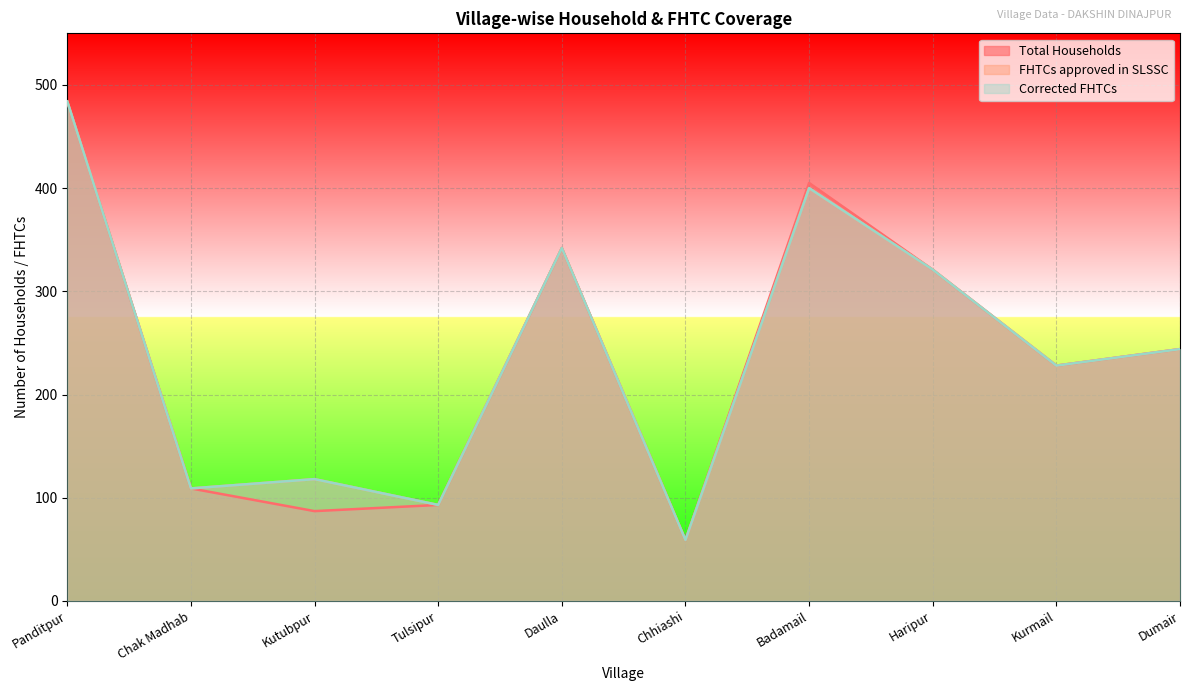

At which category is the sum across all series the highest?

Panditpur